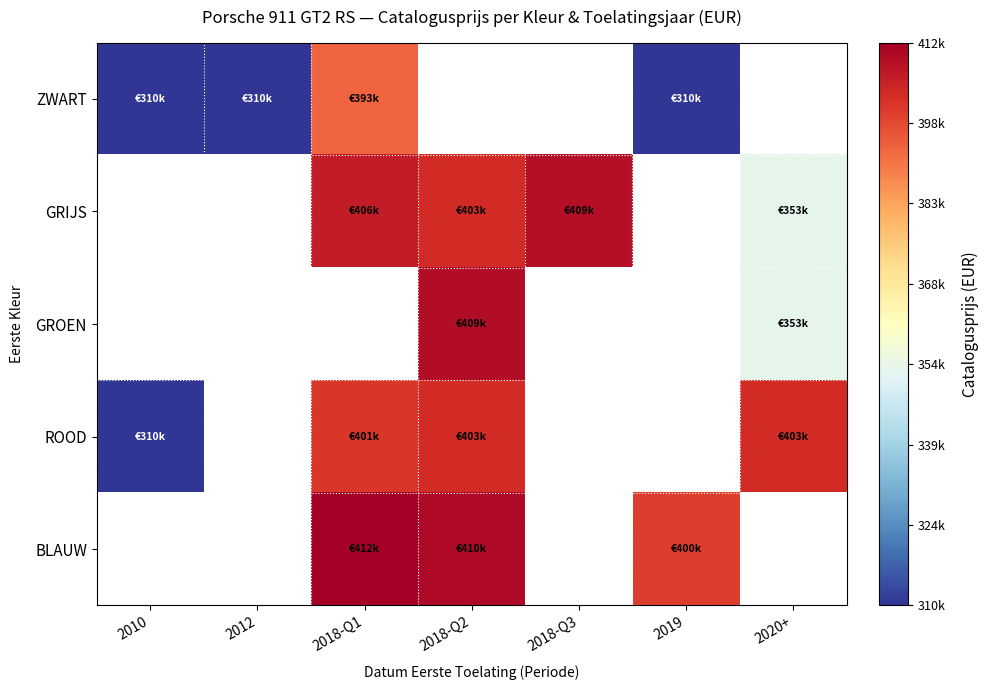

Which category has the highest value across all series?

2018-Q1